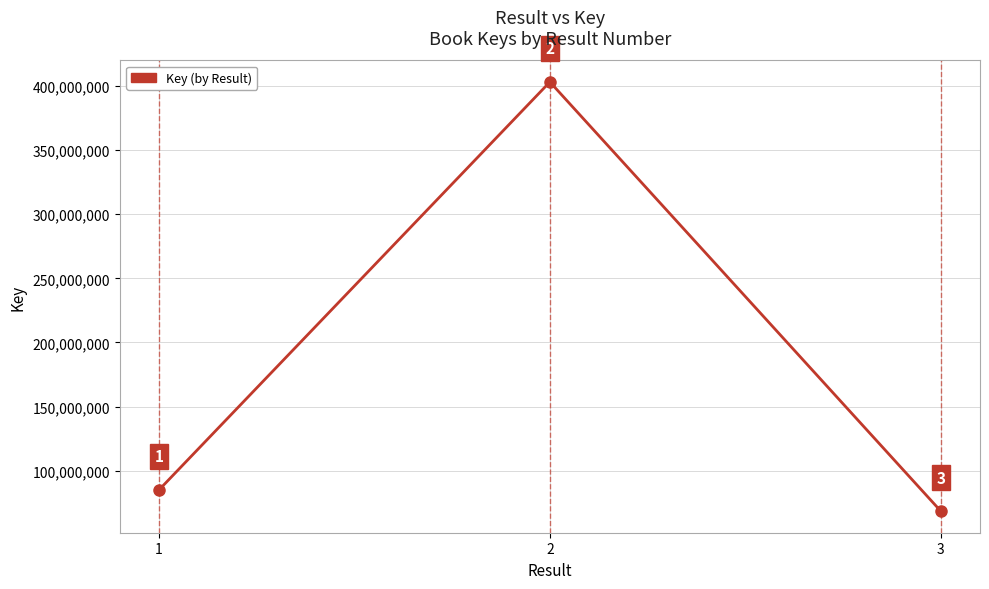

What is the maximum value shown in the chart?

403234813